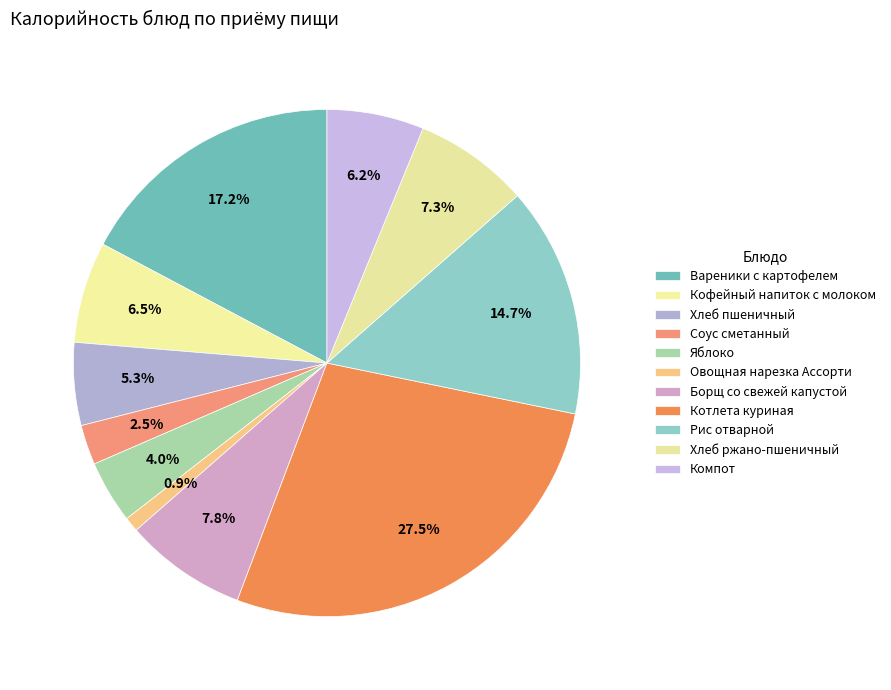

Is there a majority slice in this chart?

No